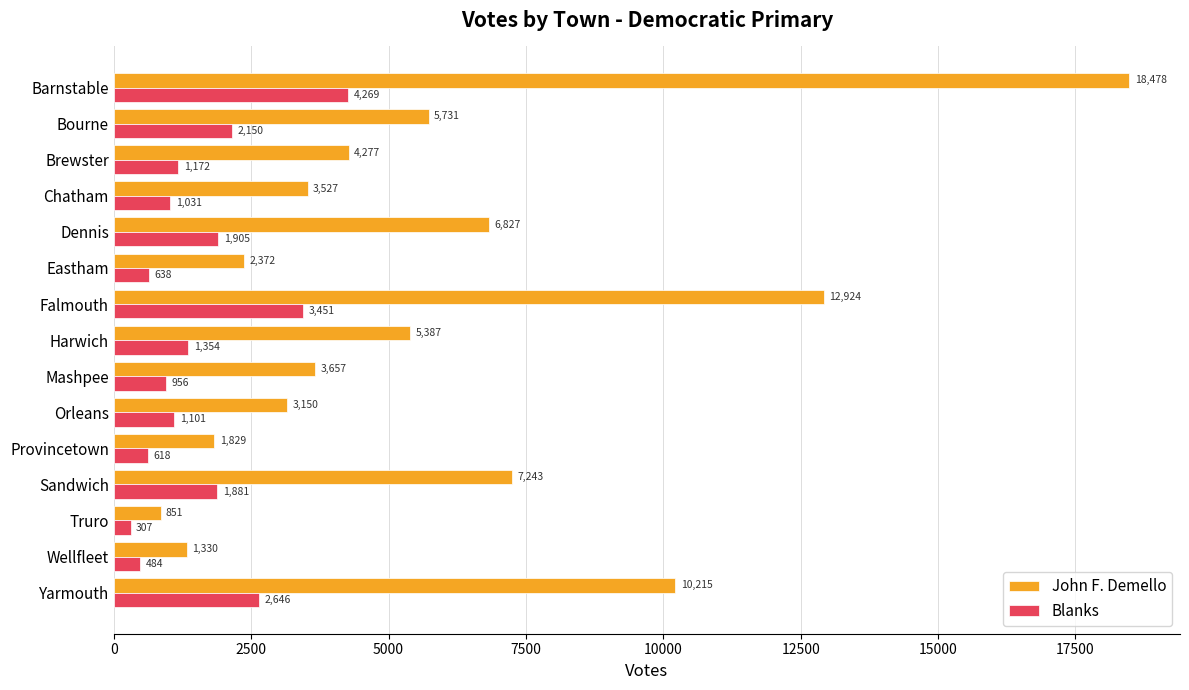

What is the spread (max minus min) of values at Barnstable?

14209